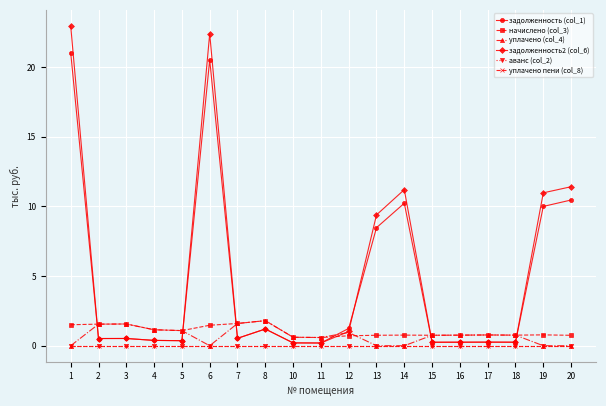

Rank the categories by уплачено (col_4) value from lowest to highest.

1, 6, 13, 14, 19, 20, 11, 10, 15, 16, 18, 17, 12, 5, 4, 2, 3, 7, 8